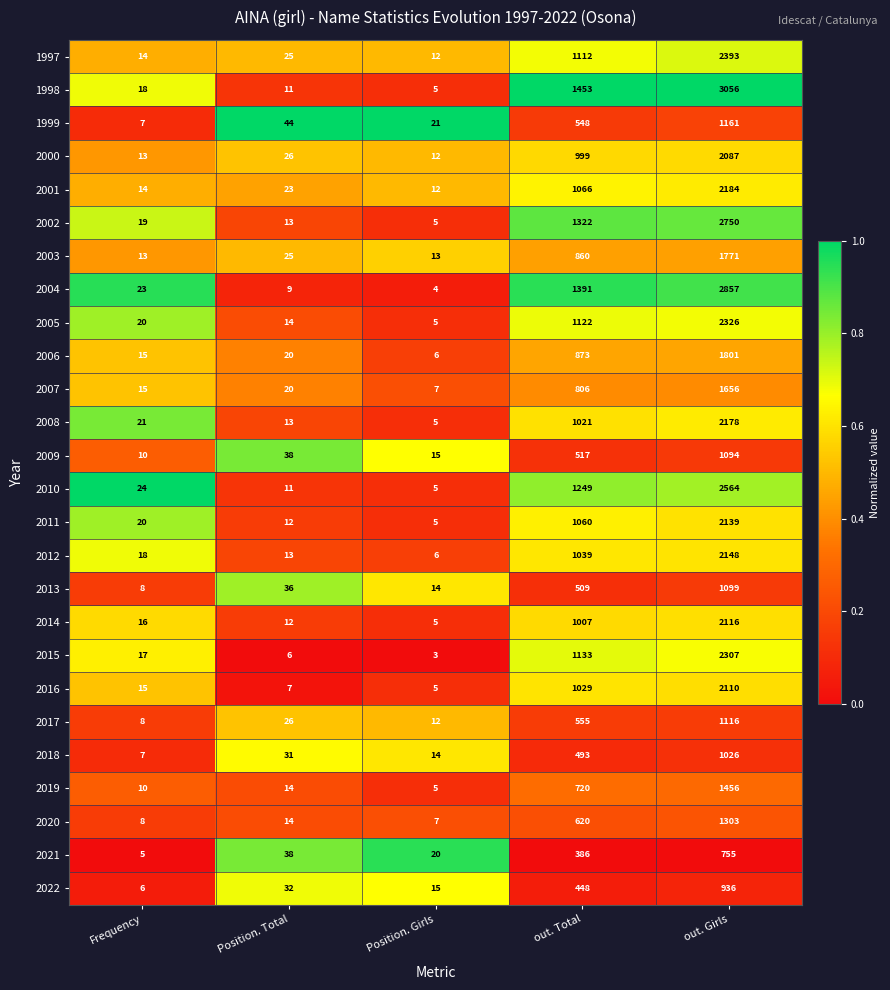

What is the spread (max minus min) of values at Position. Girls?

18